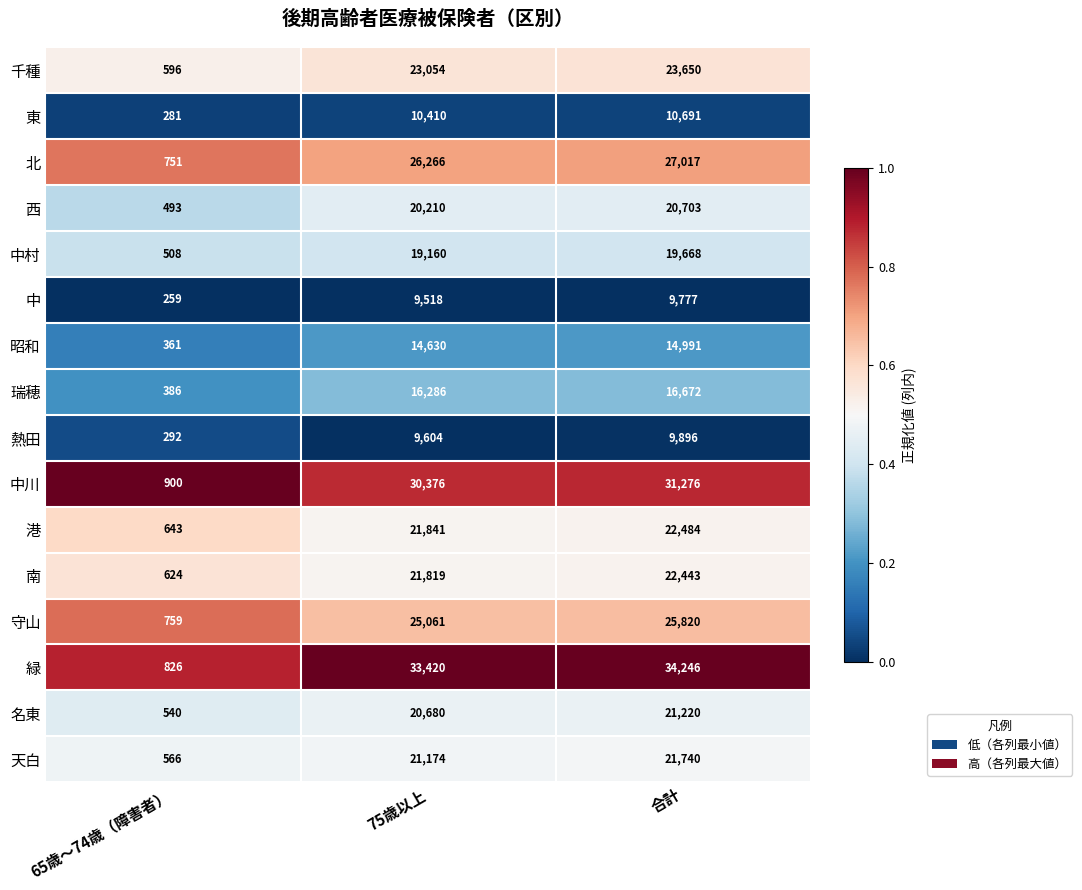

Is it true that 千種 equals 596 at 65歳～74歳（障害者）?

True